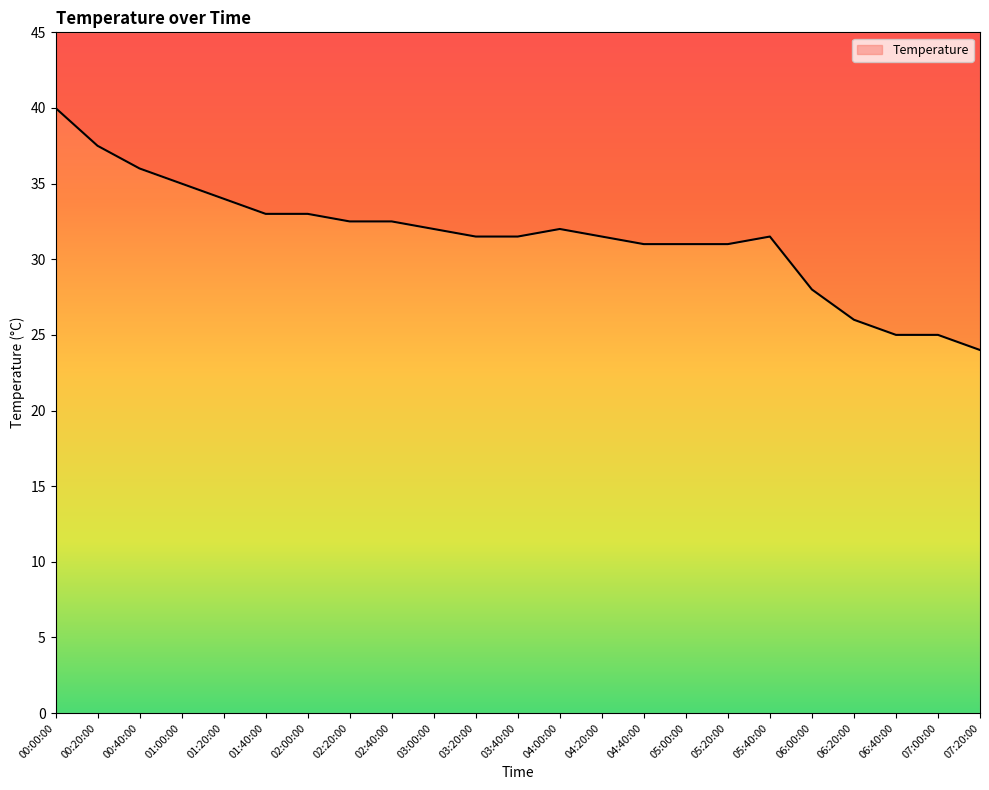

How many series are shown in this chart?

1